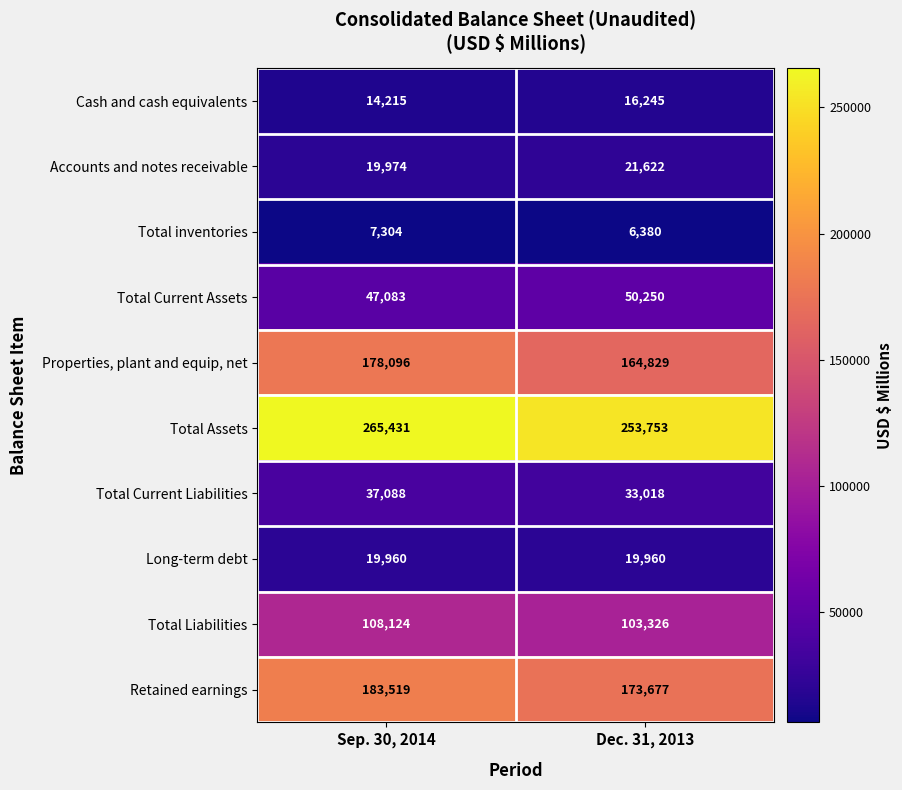

At which label does Properties, plant and equip, net reach its minimum?

Dec. 31, 2013